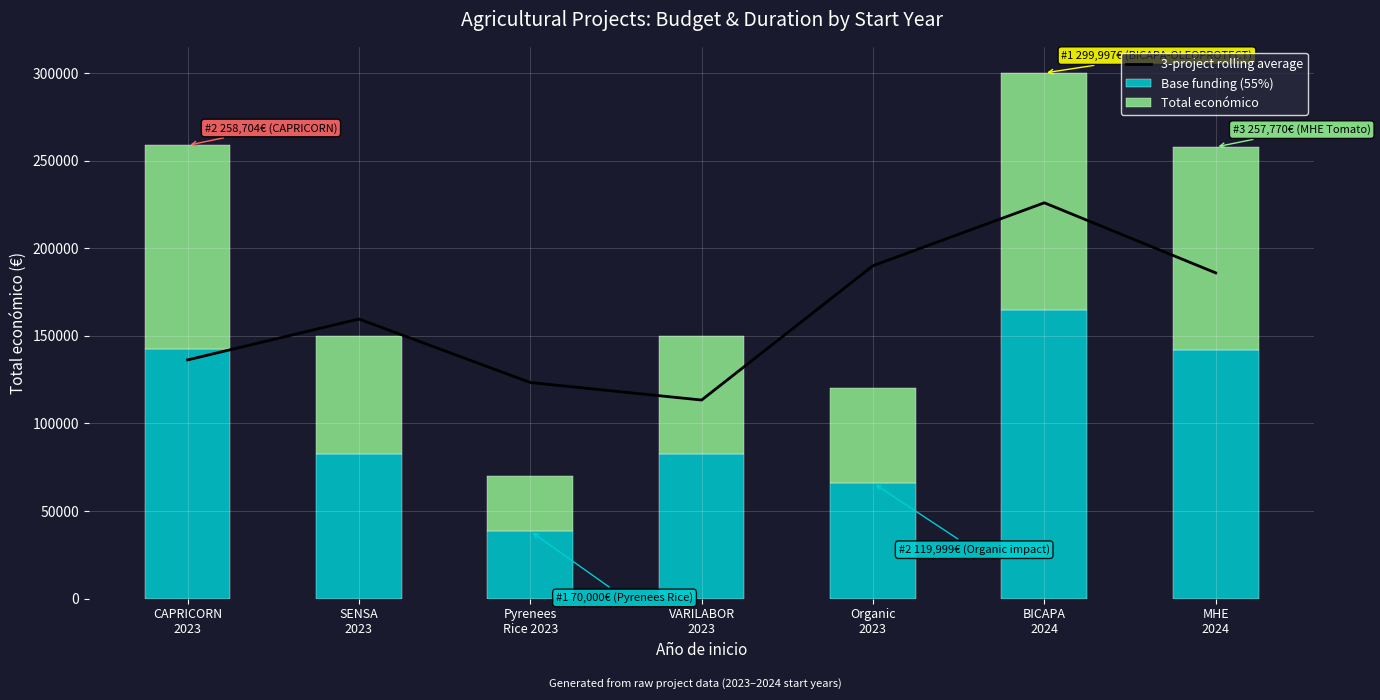

Which category has the lowest value in the Total económico series?

Pyrenees
Rice 2023